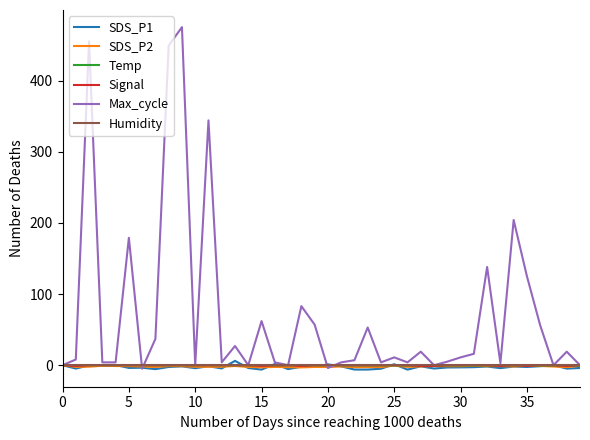

Which series has the largest range (max minus min)?

Max_cycle